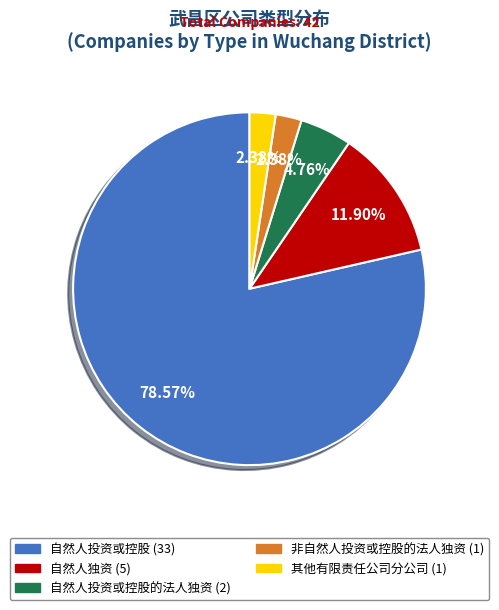

Is there any slice that represents more than half of the pie?

Yes